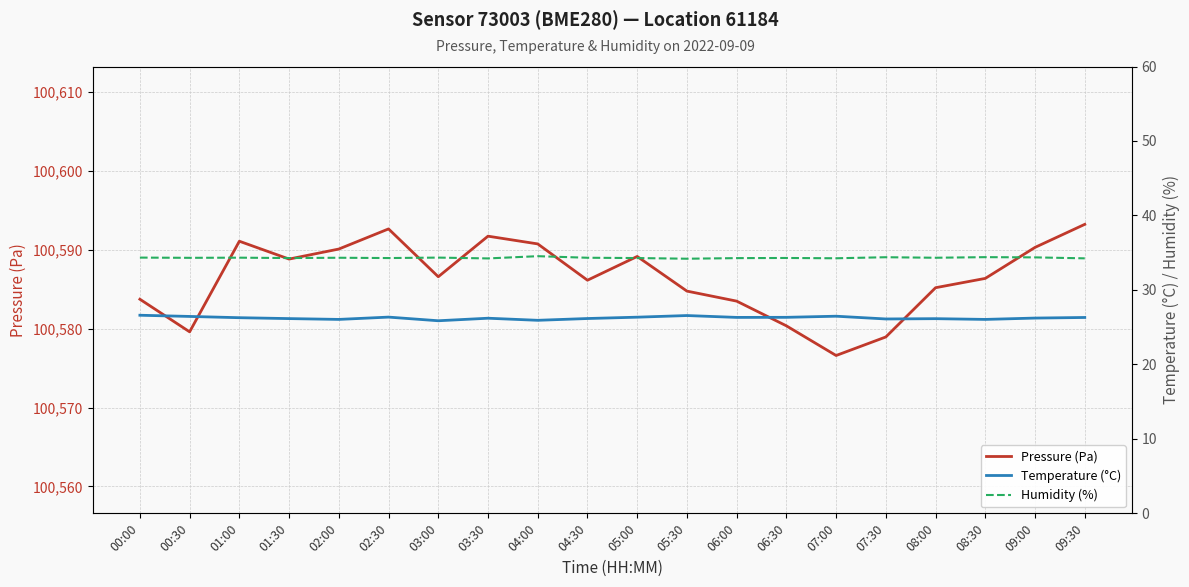

Which series has the widest spread of values?

Pressure (Pa)